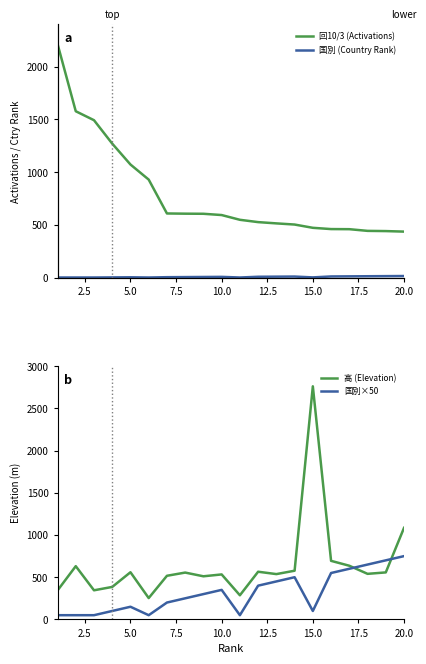

List the series in order of their peak value, lowest first.

国別 (Country Rank), 国別×50, 回10/3 (Activations), 高 (Elevation)